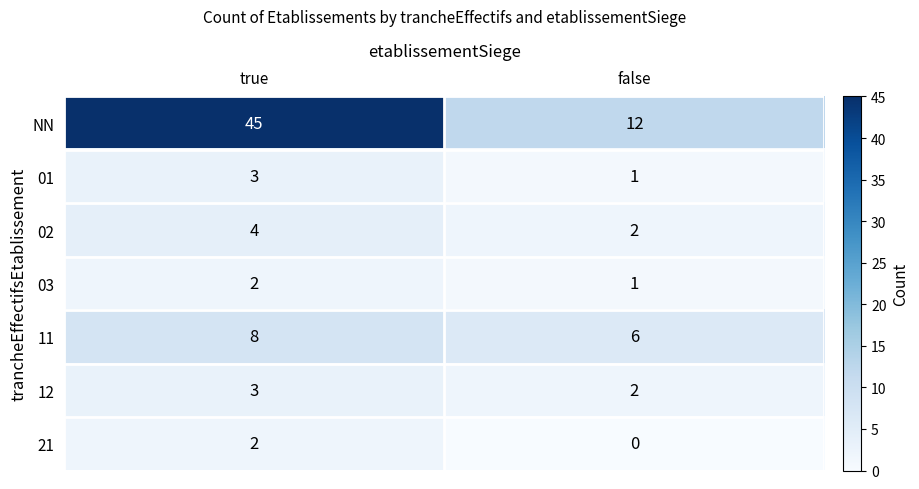

Which series has the largest total across all categories?

NN